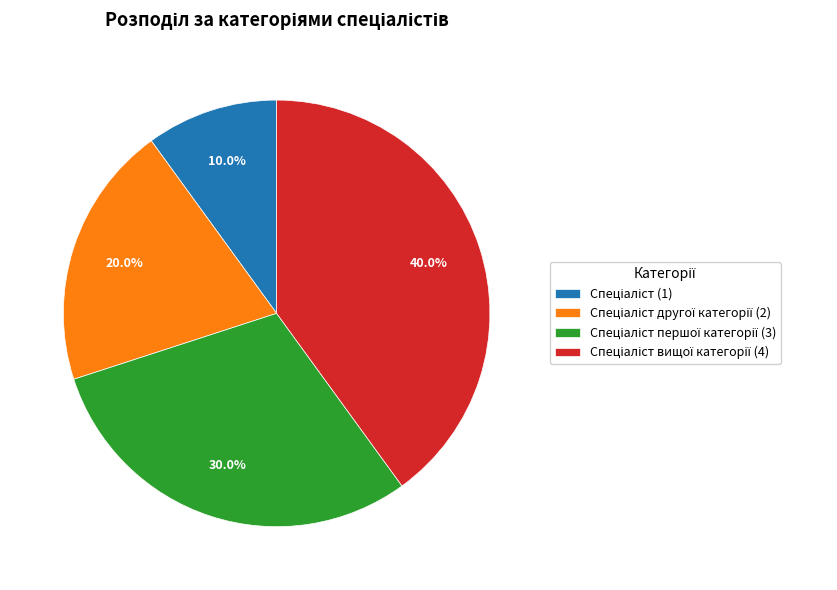

Is there a majority slice in this chart?

No